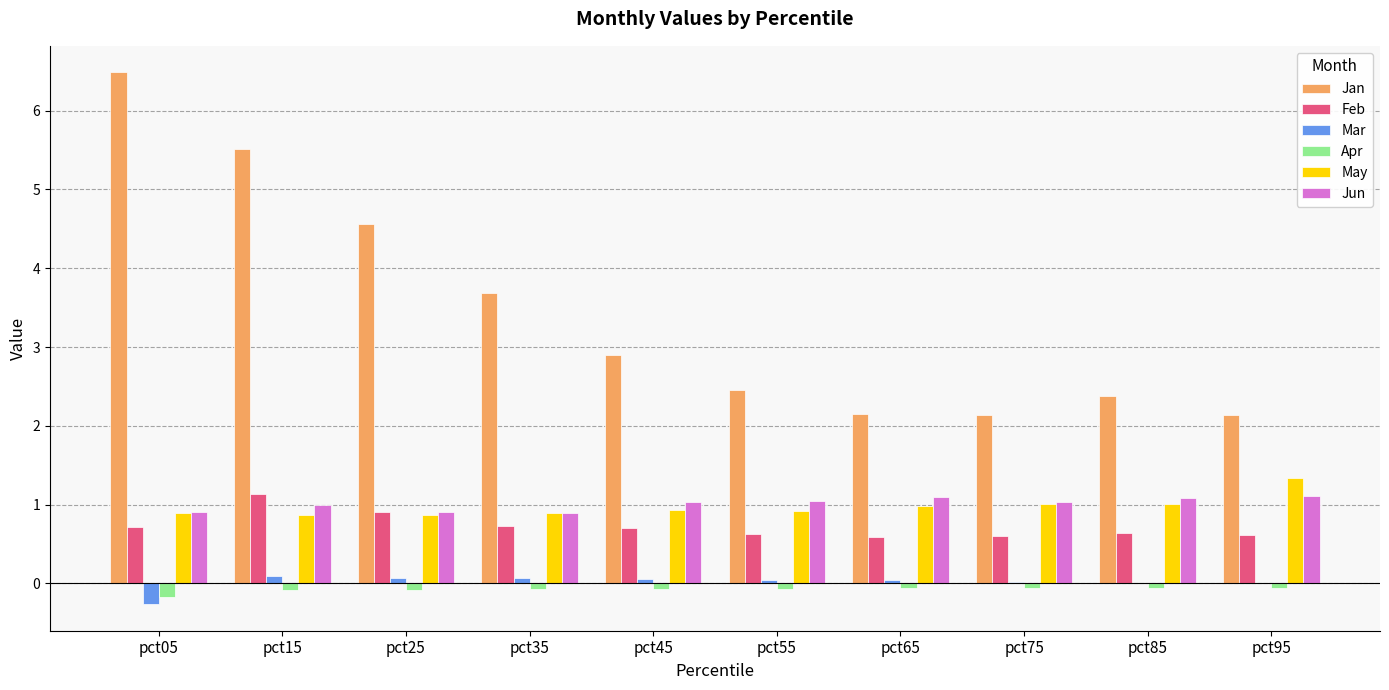

Which category has the highest value across all series?

pct05